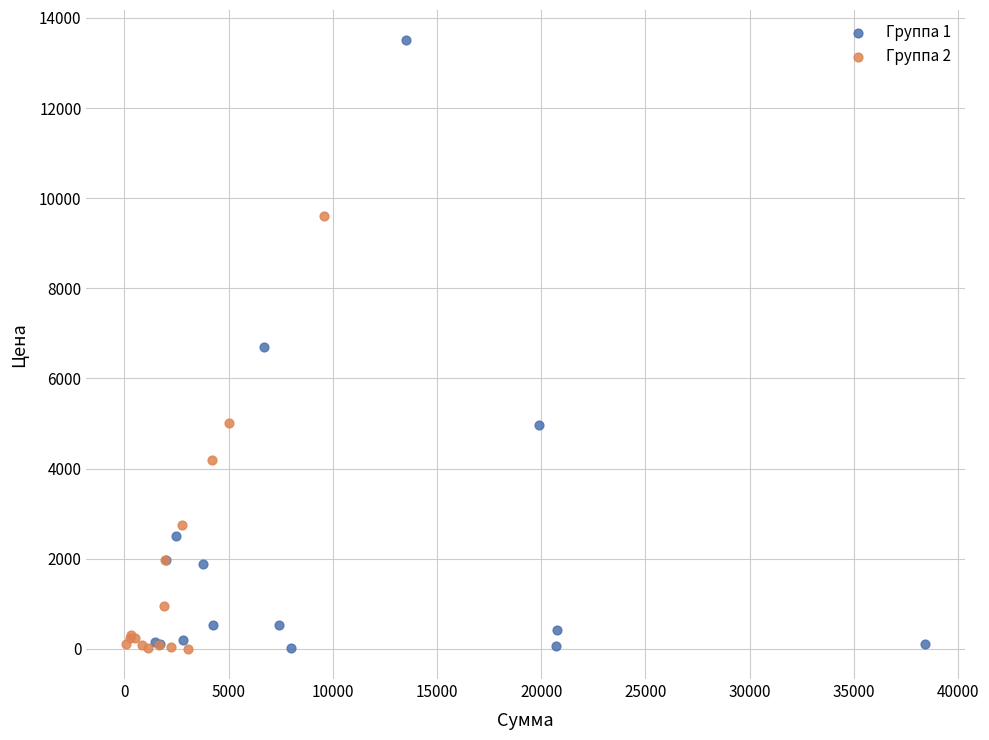

Which series has the widest spread of Y values?

Группа 1